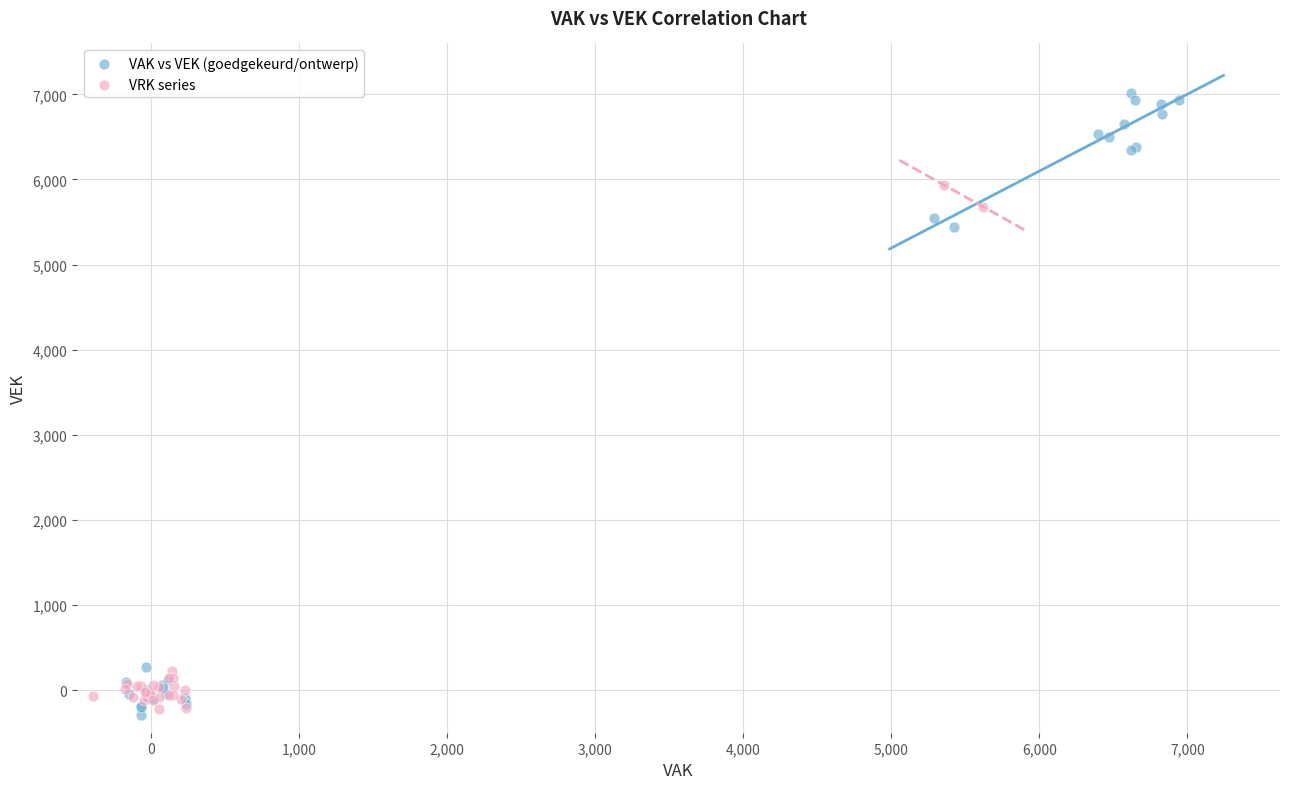

Which series reaches the maximum Y coordinate?

VAK vs VEK (goedgekeurd/ontwerp)